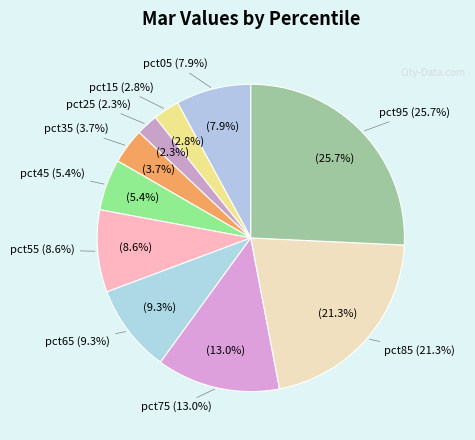

What is the largest slice in the pie chart?

pct95